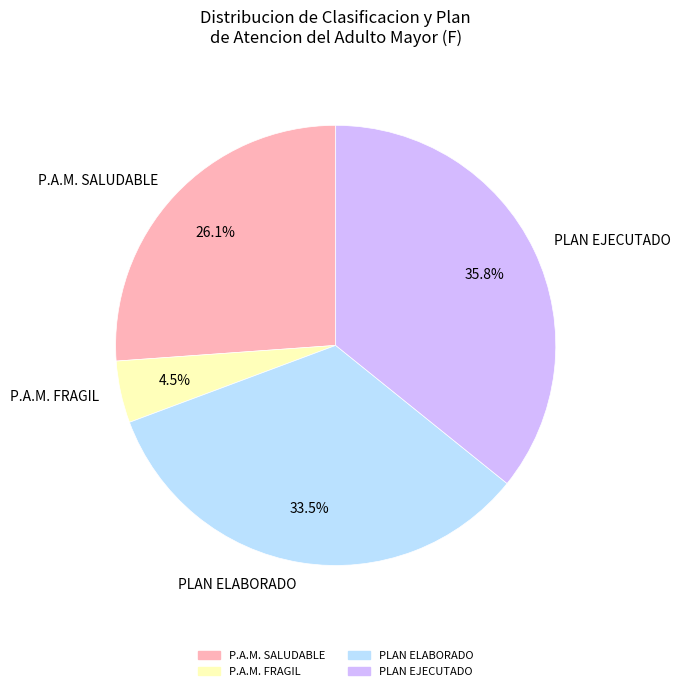

To the nearest percent, what is the average slice percentage?

25%